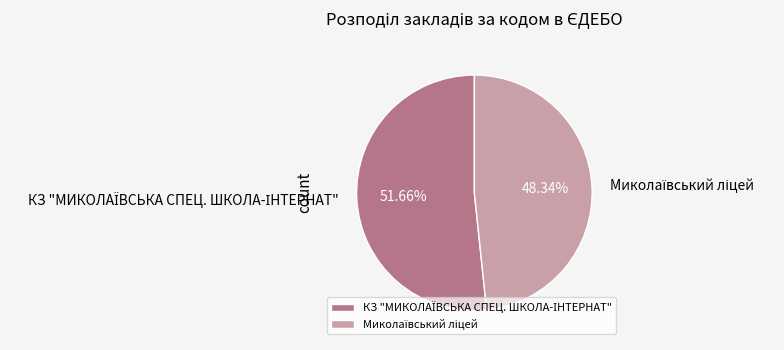

Rank the categories by value from highest to lowest.

КЗ "МИКОЛАЇВСЬКА СПЕЦ. ШКОЛА-ІНТЕРНАТ", Миколаївський ліцей